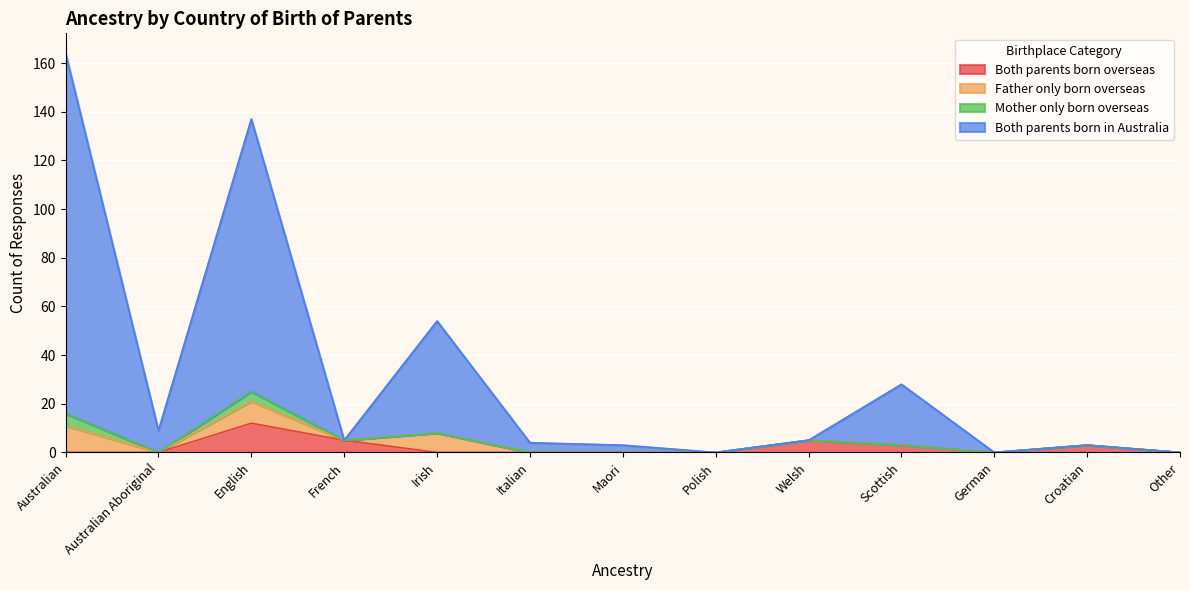

Count the Both parents born overseas values in the range 0 to 3.

10